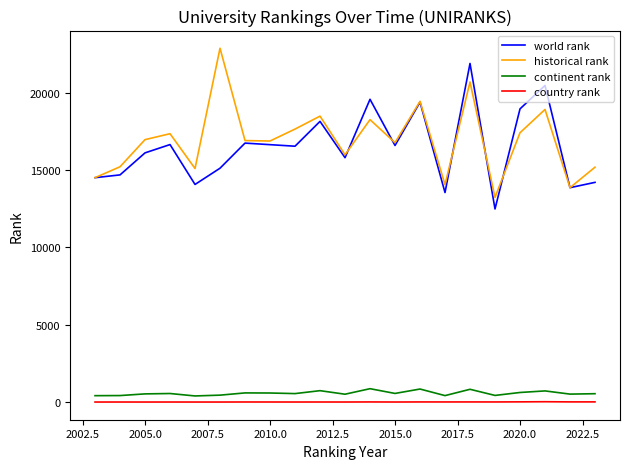

What is the lowest value of the world rank series?

12480.0